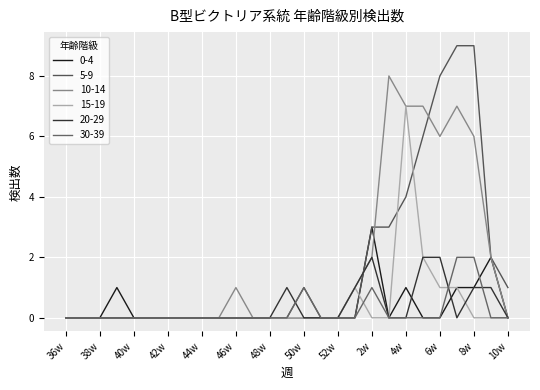

After their last crossing, which series has the higher values: 5-9 or 20-29?

5-9